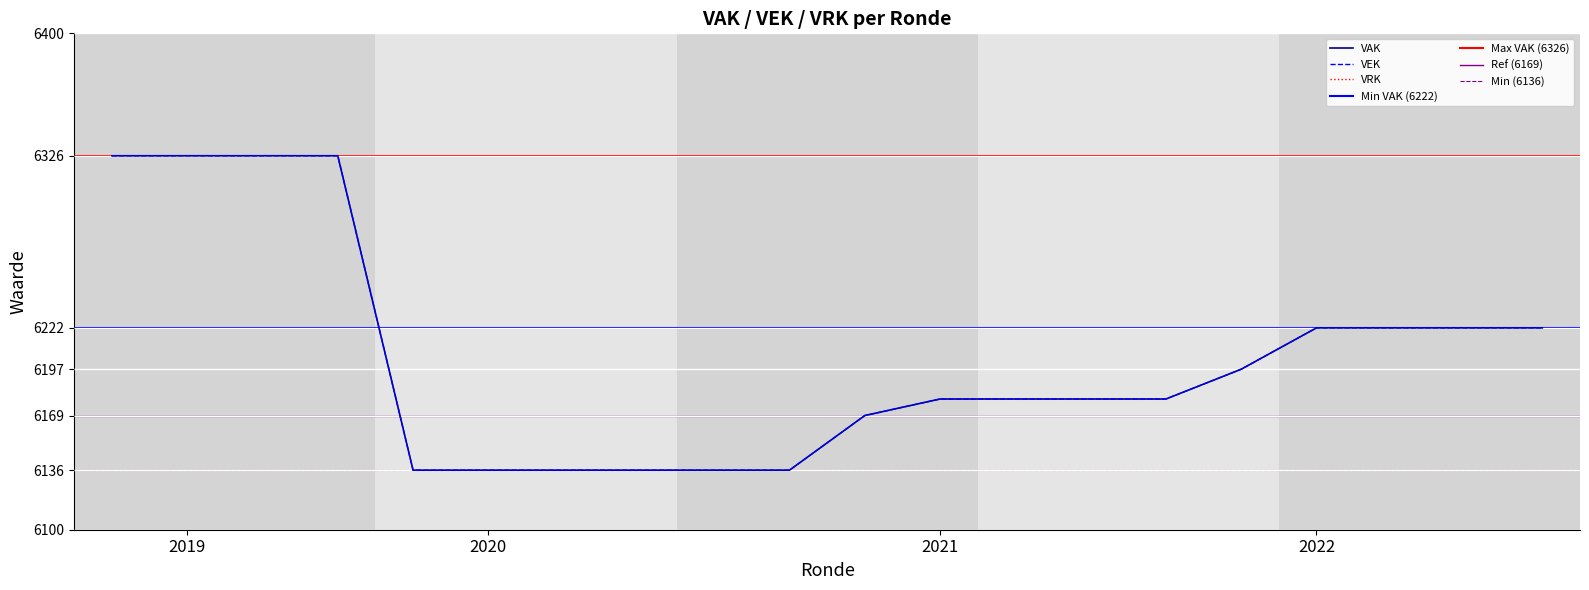

Which series has the widest spread of values?

VAK